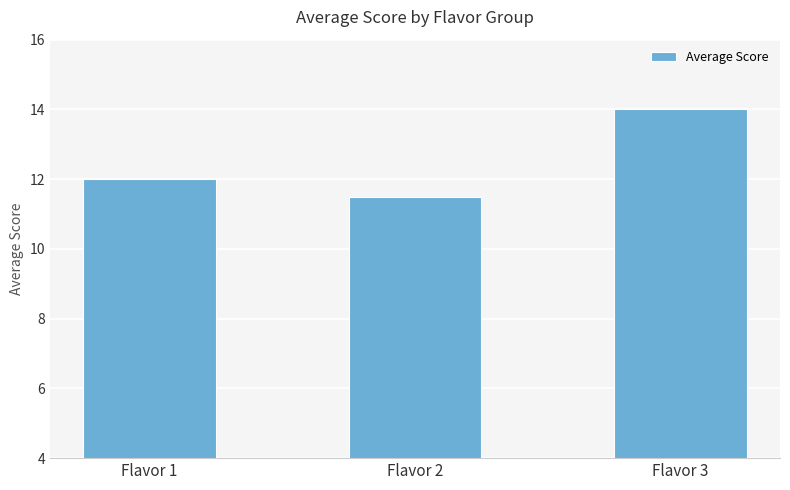

Rank the categories by value from lowest to highest.

Flavor 2, Flavor 1, Flavor 3